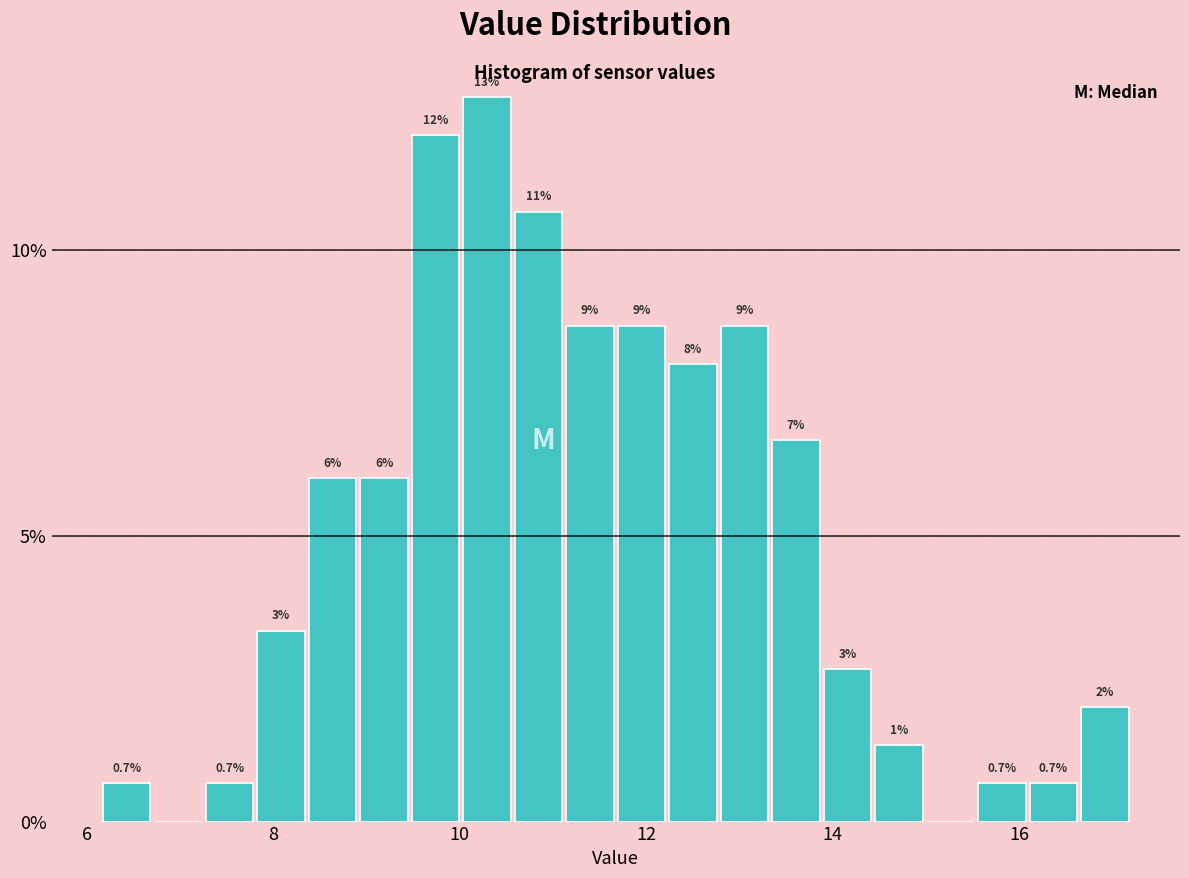

Around what value on the x-axis is the tallest bar? Give the approximate position of its centre, as read against the axis.

10.2